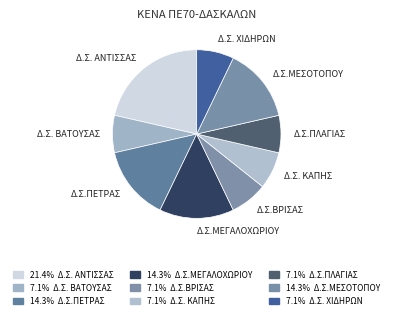

What is the ratio of the value at Δ.Σ. ΧΙΔΗΡΩΝ to the value at Δ.Σ. ΚΑΠΗΣ?

1.0